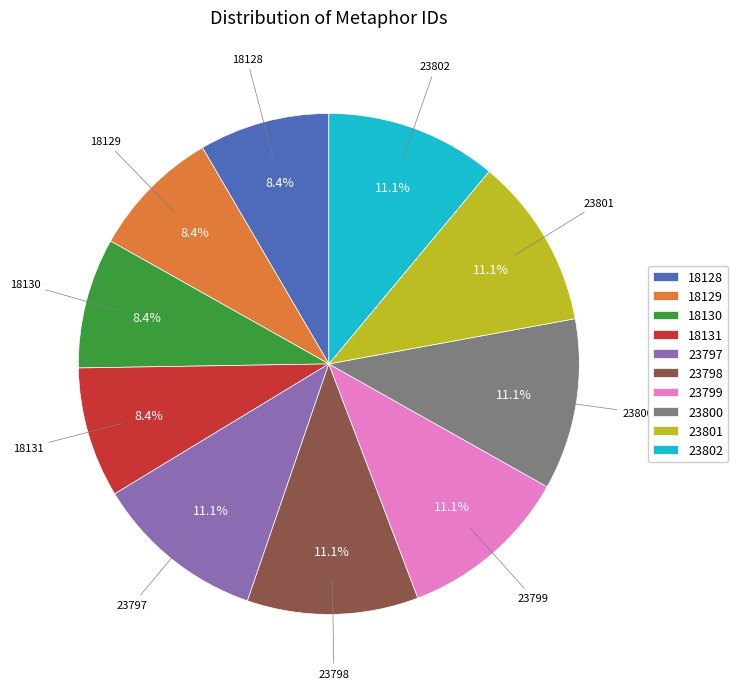

Does 18128 account for over 50% of the chart?

No